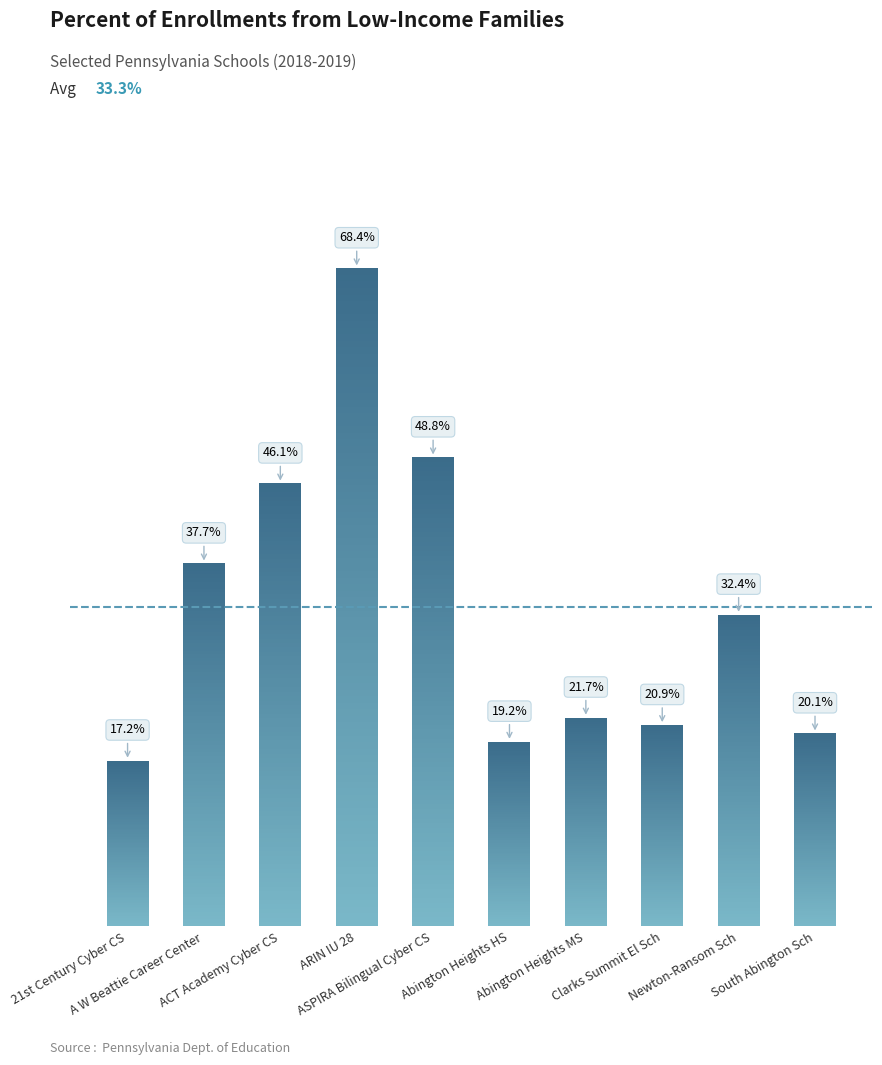

At which category does the chart reach its minimum across all series?

21st Century Cyber CS